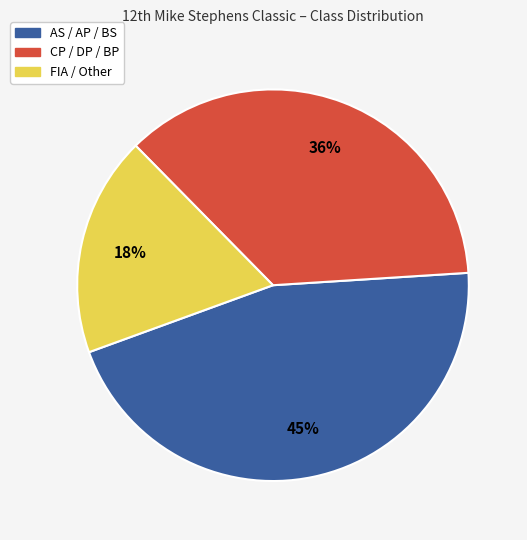

Count the number of slices in the pie.

3